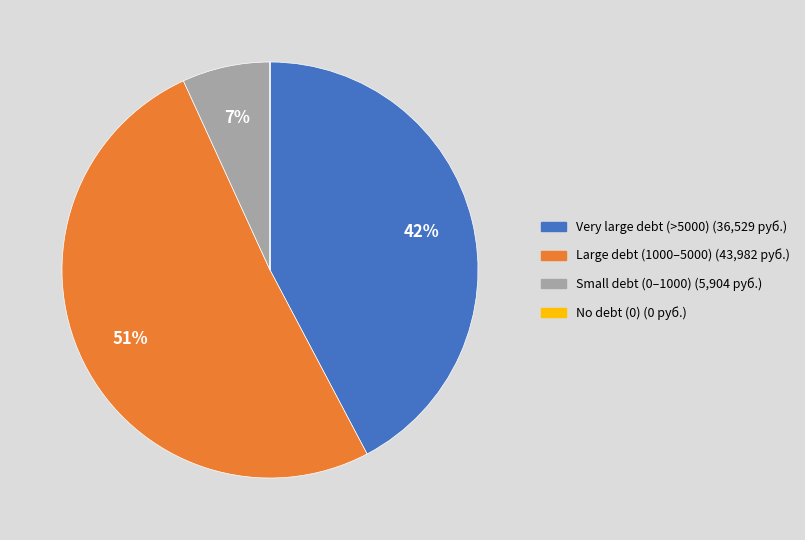

To the nearest percent, what is the difference between the largest and smallest slice percentages?

51%